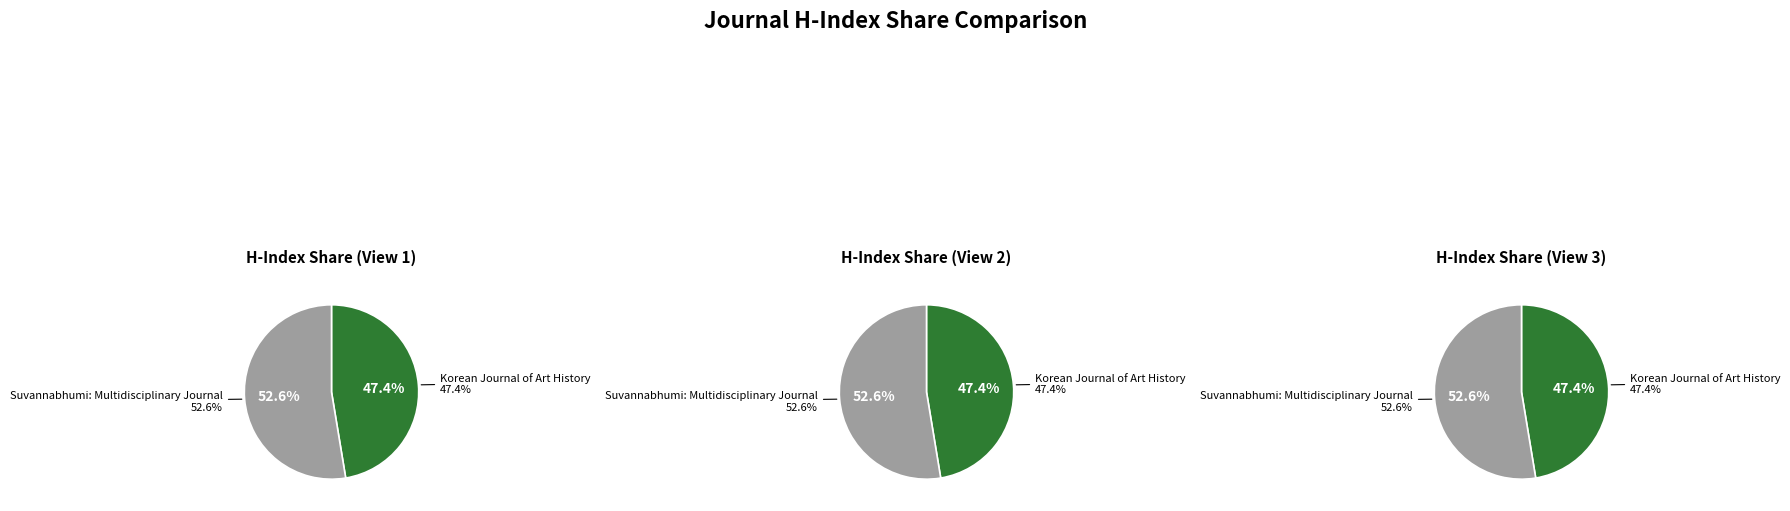

Approximately how many times larger is the value at Suvannabhumi: Multidisciplinary Journal compared to Korean Journal of Art History?

1.1